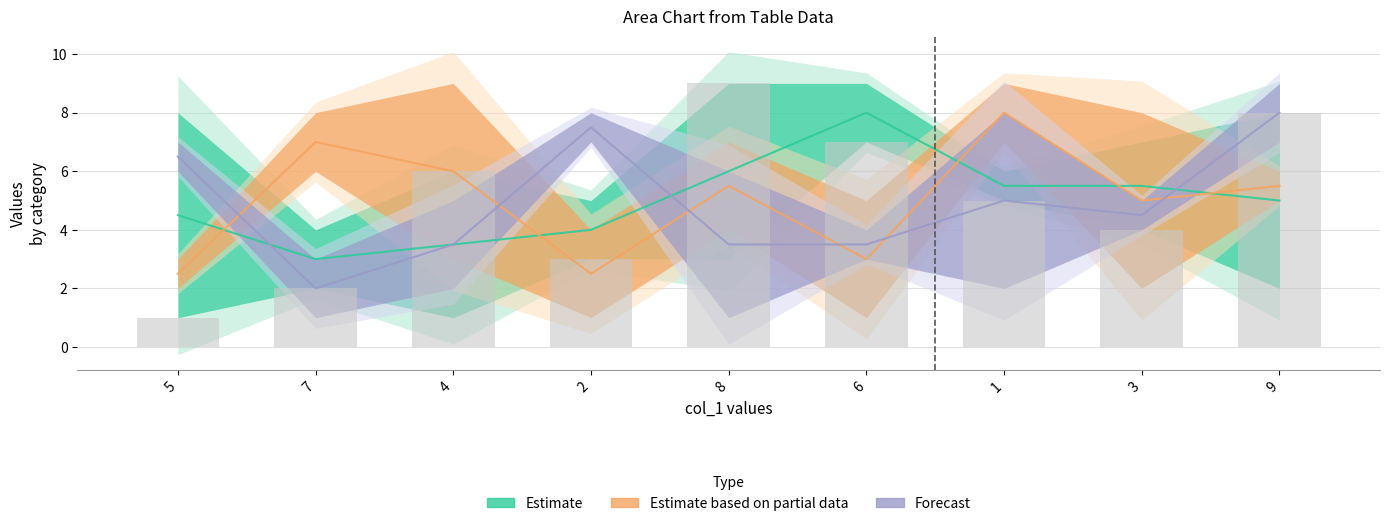

Which series has the largest total across all categories?

Estimate